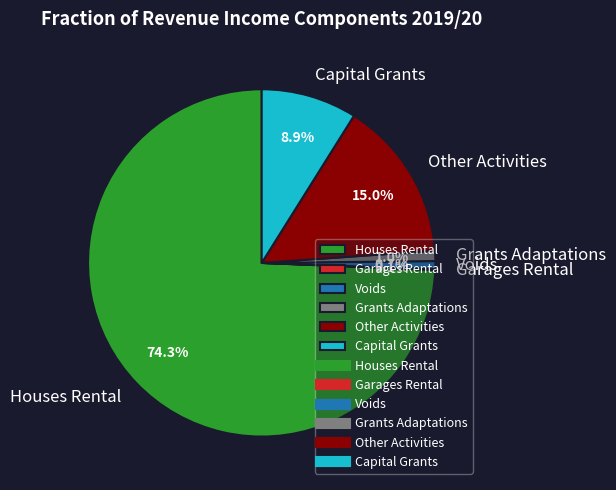

Which slice is the largest?

Houses Rental